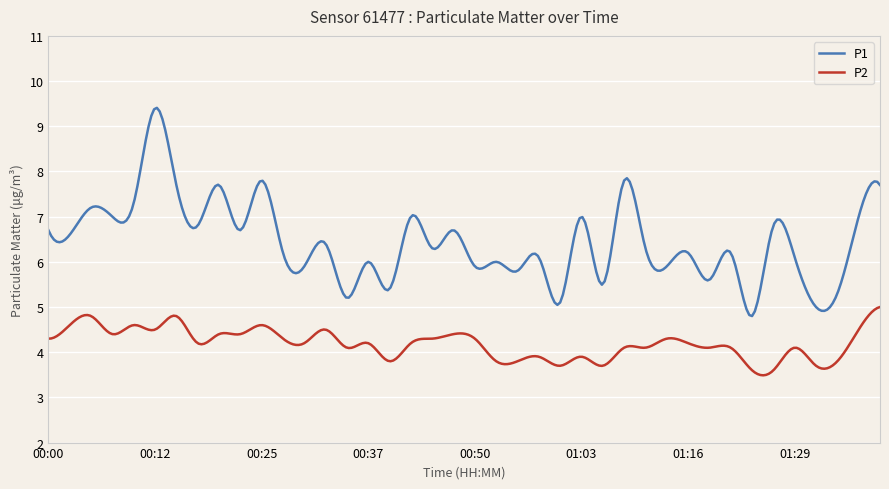

What is the highest value of the P1 series?

9.4